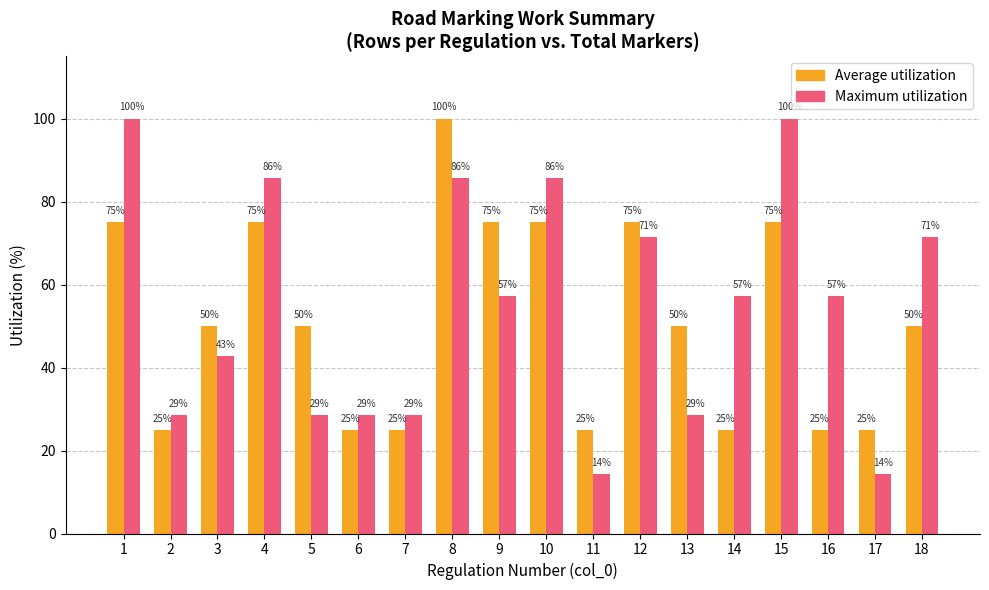

Which series has the widest spread of values?

Maximum utilization